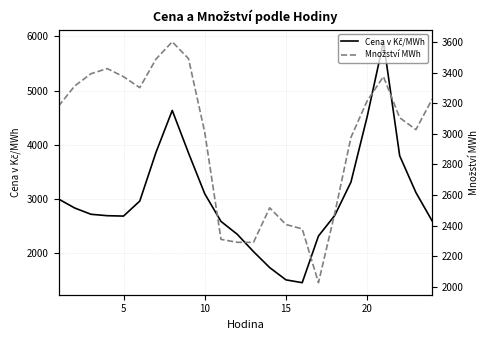

True or false: Množství MWh has more than 0 points higher than both neighbors.

True